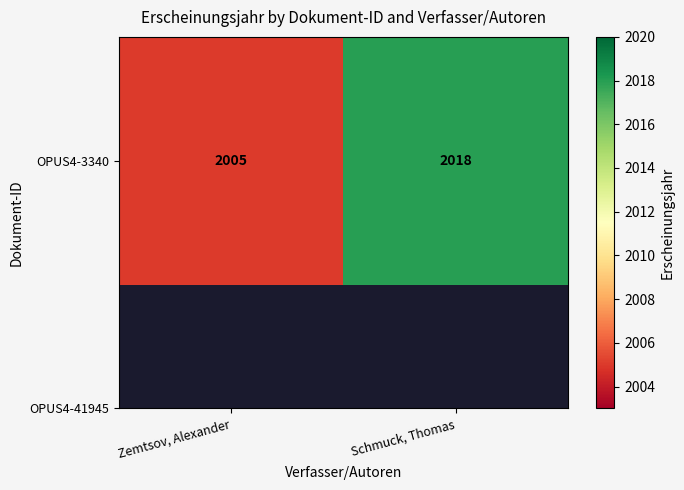

How many data points are less than 2018?

1